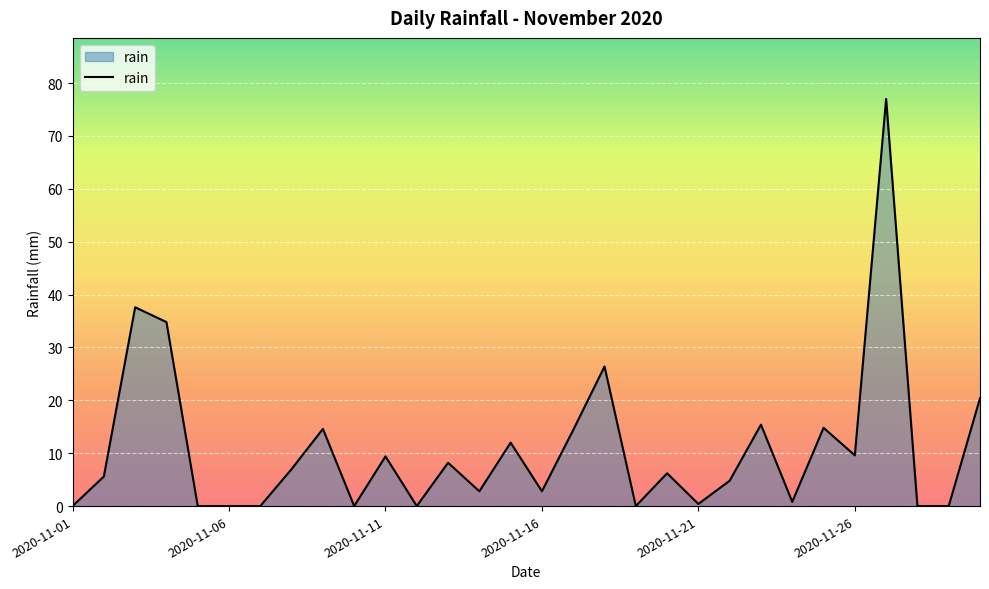

What is the greatest value displayed?

77.0